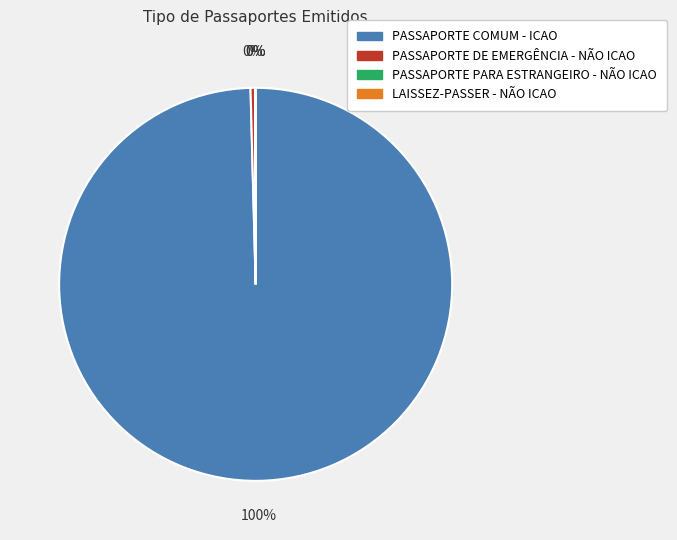

What is the largest slice in the pie chart?

PASSAPORTE COMUM - ICAO